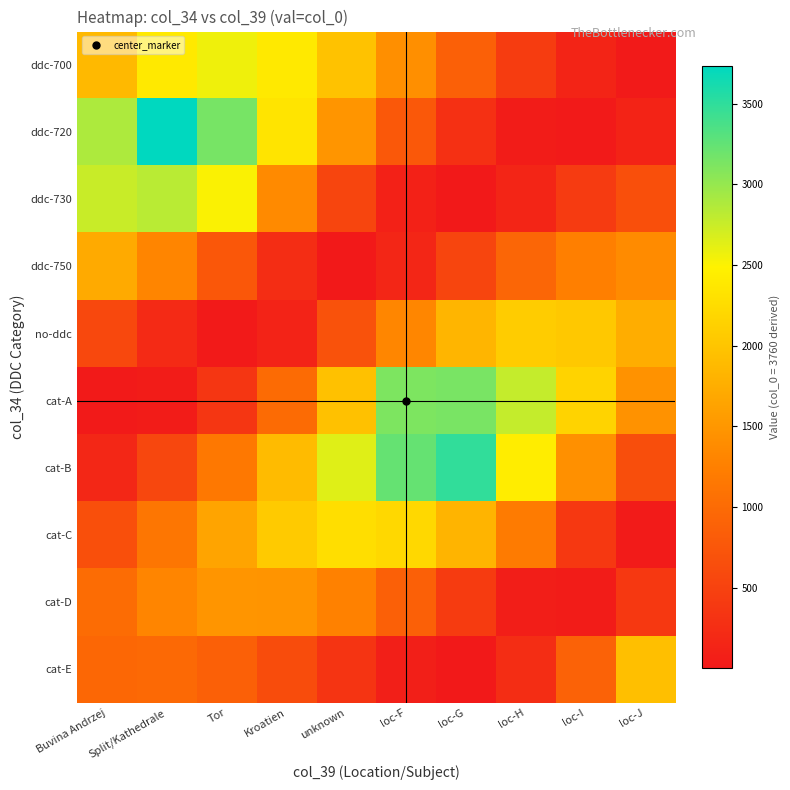

At which category is the sum across all series the highest?

Split/Kathedrale